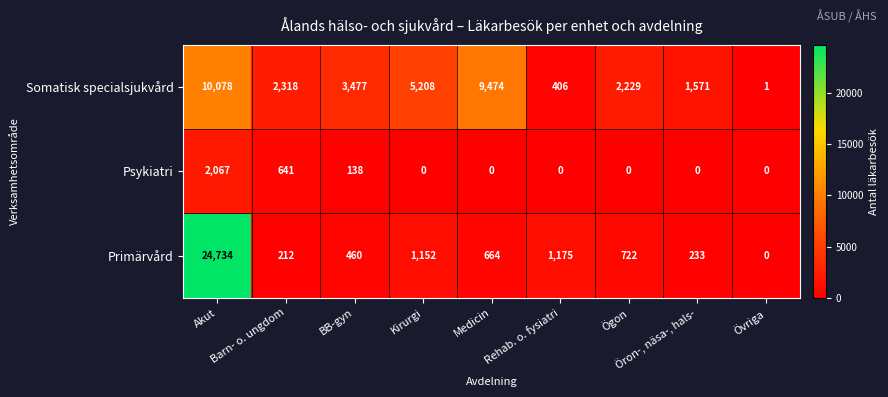

What is the difference between the maximum and second lowest values in the Primärvård series?

24522